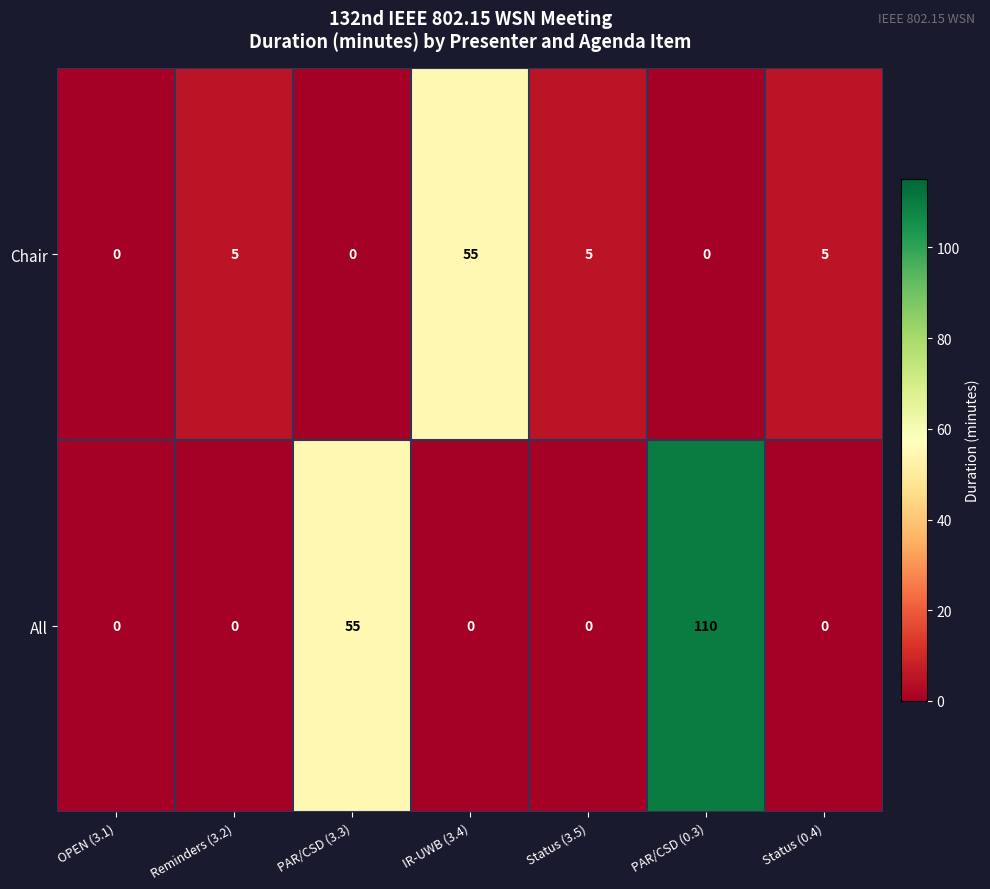

List the series in order of their peak value, lowest first.

Chair, All